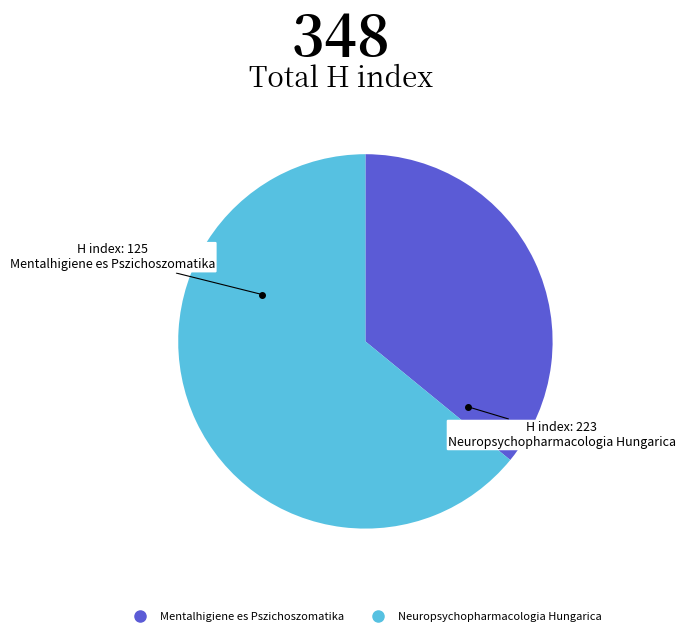

The Mentalhigiene es Pszichoszomatika slice represents 28% of the pie. True or false?

False